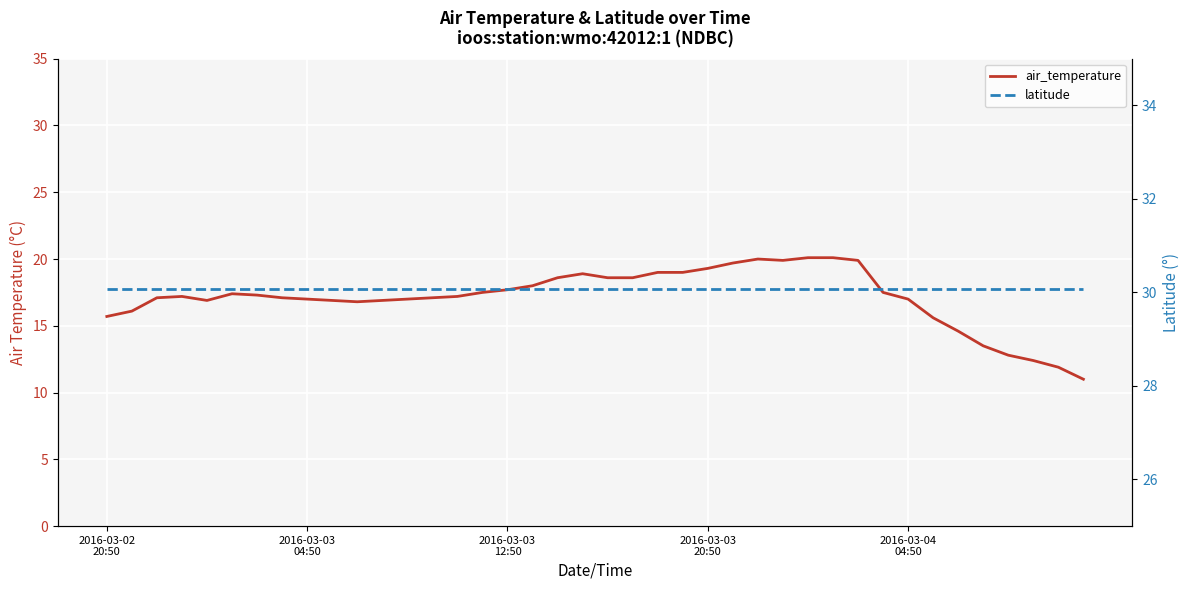

True or false: air_temperature and latitude cross at least once.

False